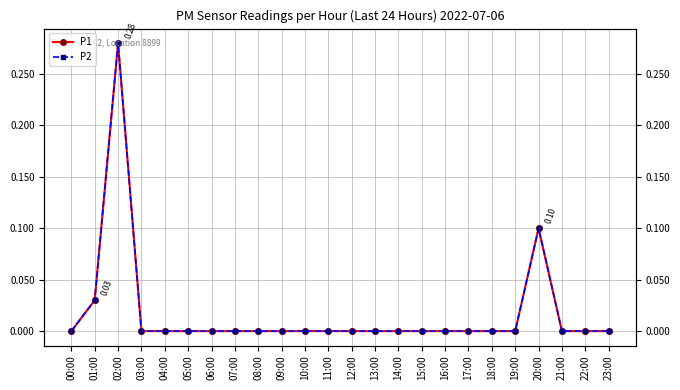

How many lines are shown in the chart?

2